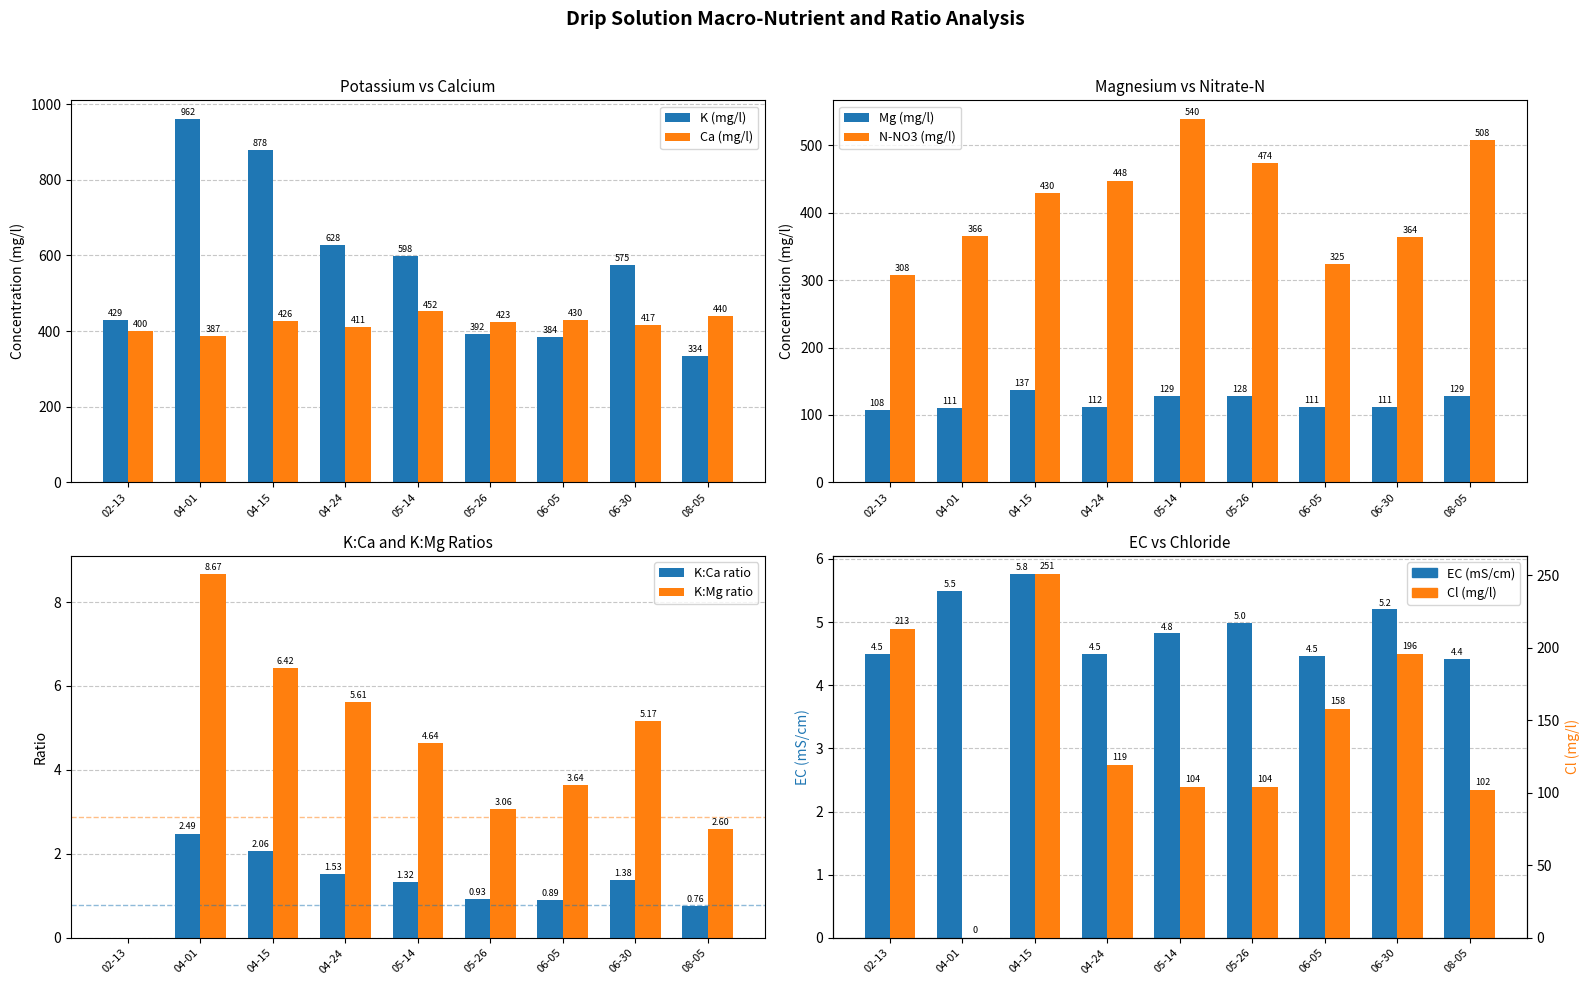

Read the Cl value at 05-26.

104.0